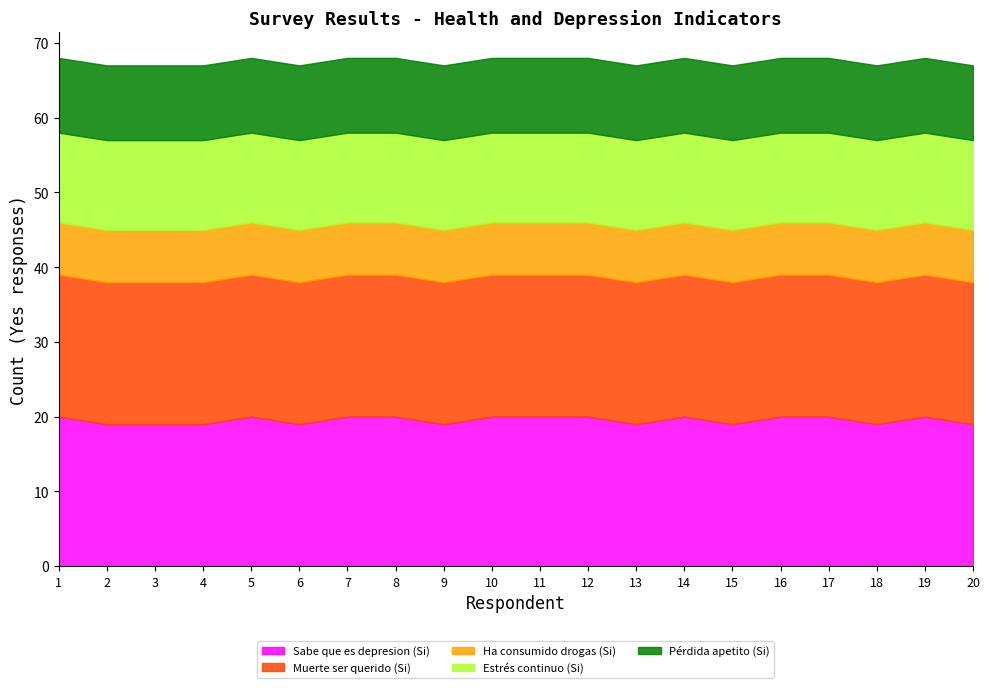

What is the sum of all Ha consumido drogas (Si) values?

140